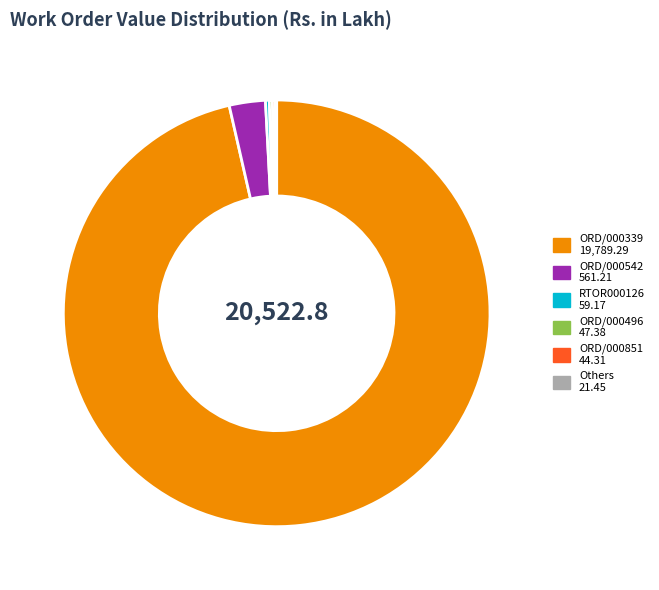

Is there any slice that represents more than half of the pie?

Yes